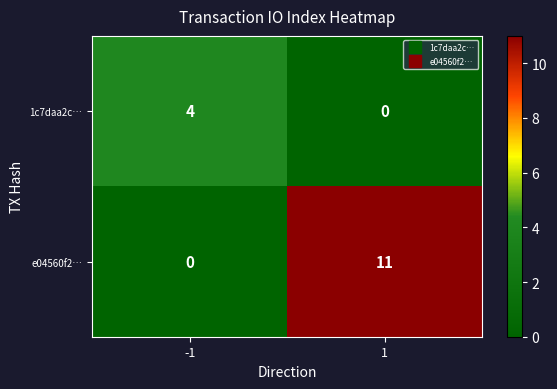

What is the spread (max minus min) of values at -1?

4